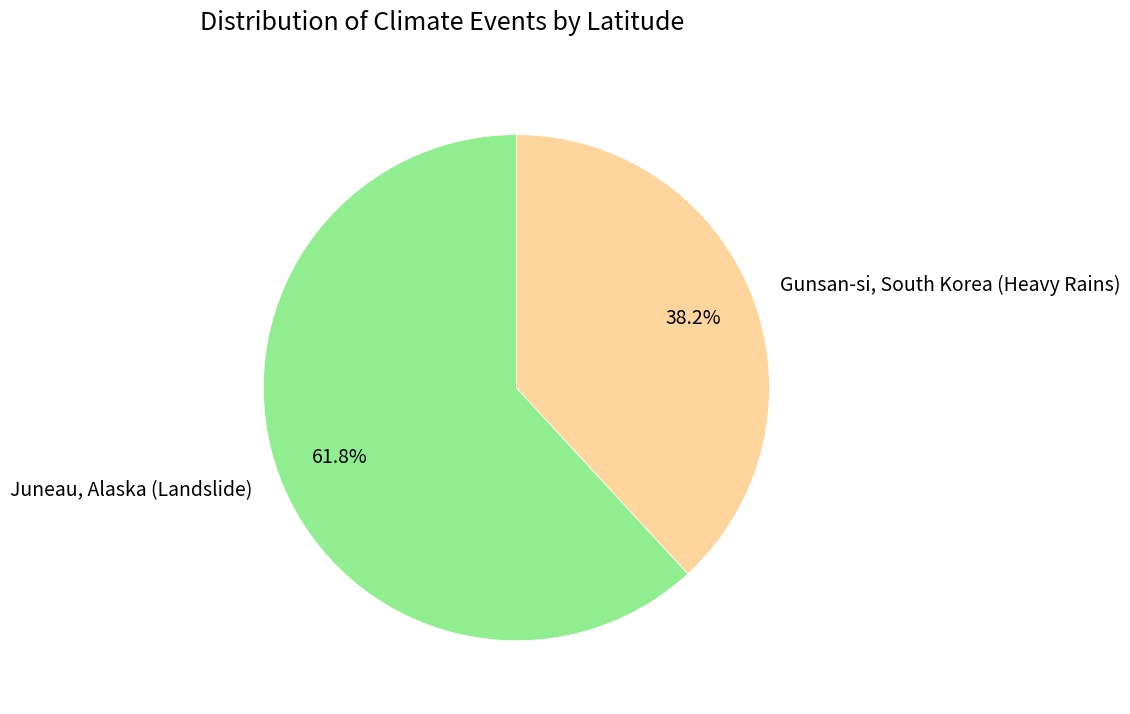

Rank the categories by value from highest to lowest.

Juneau, Alaska (Landslide), Gunsan-si, South Korea (Heavy Rains)